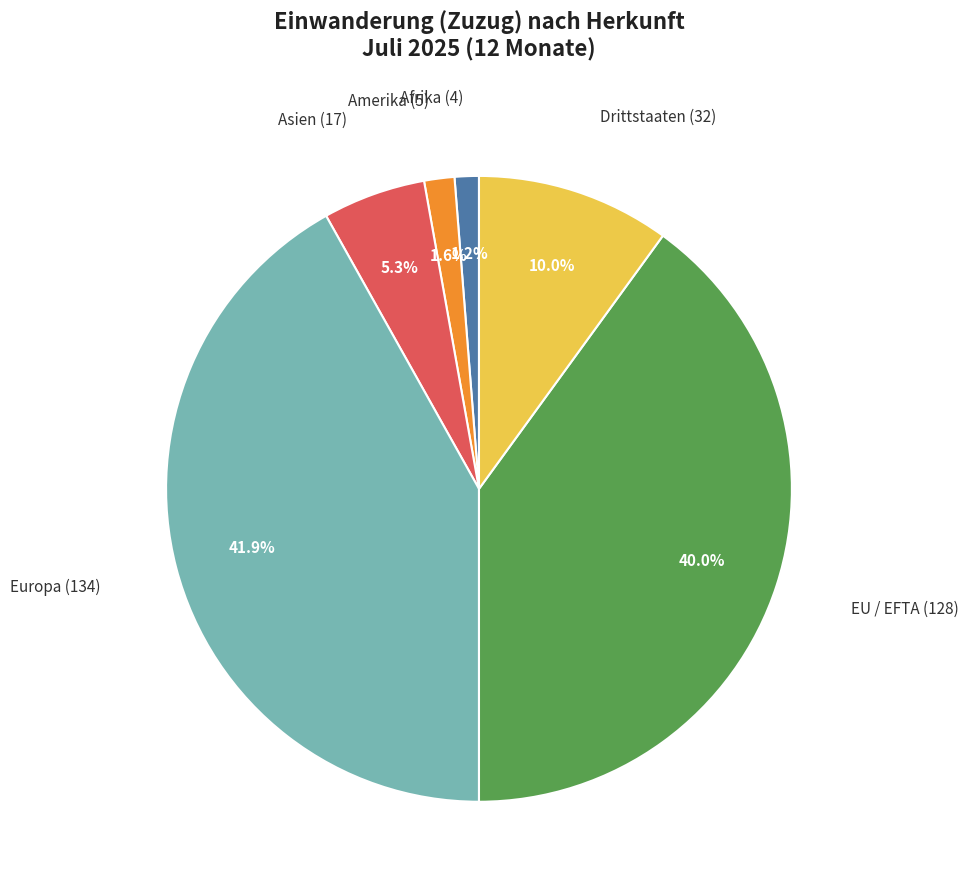

To the nearest percent, what percentage of the pie is Europa?

42%